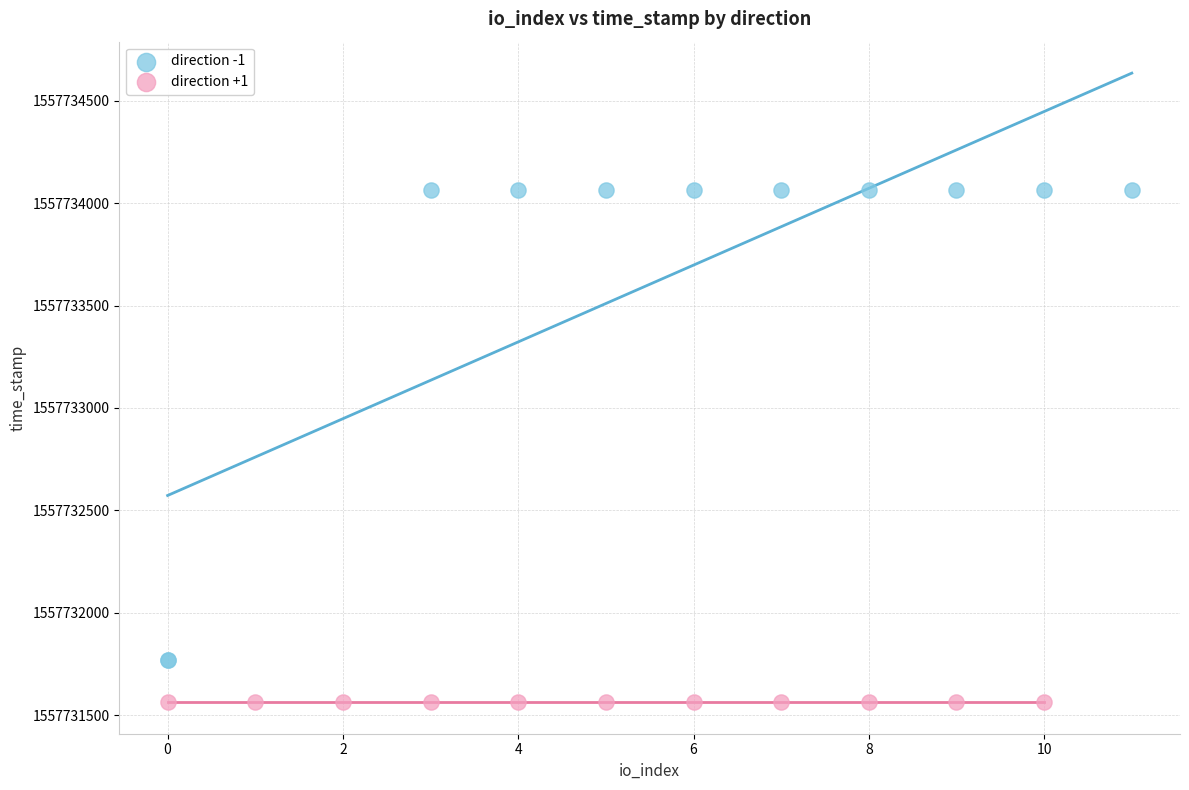

Which series reaches the maximum Y coordinate?

direction -1